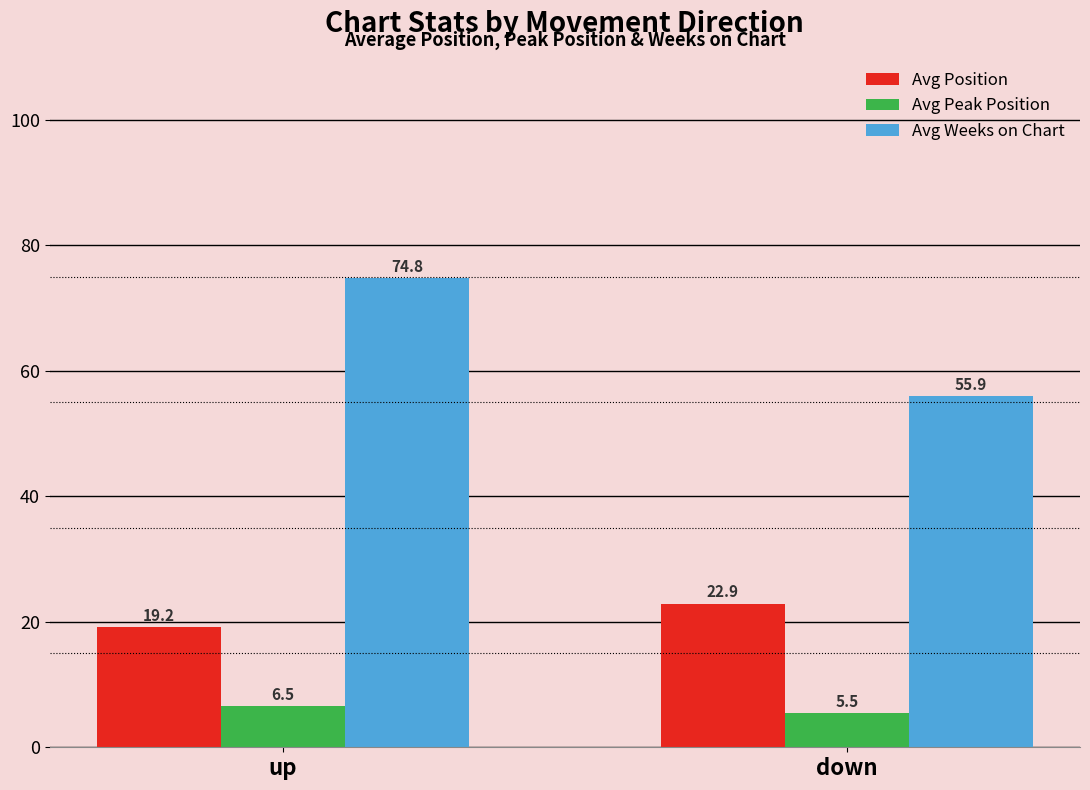

Read the Avg Peak Position value at down.

5.5